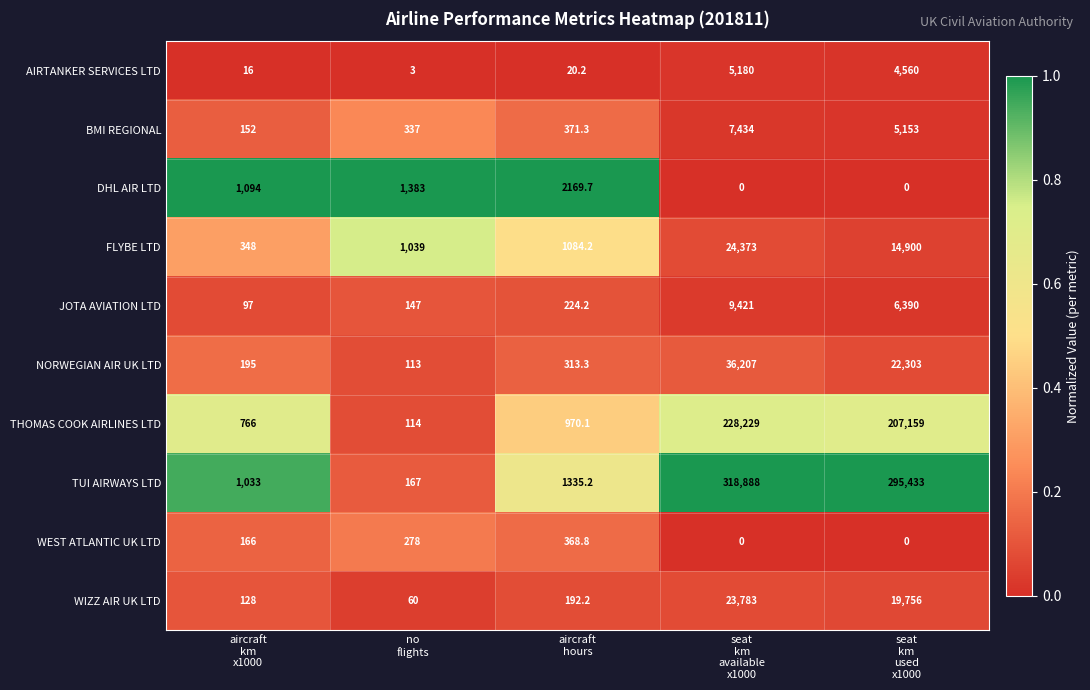

List the series in order of their peak value, highest first.

TUI AIRWAYS LTD, THOMAS COOK AIRLINES LTD, NORWEGIAN AIR UK LTD, FLYBE LTD, WIZZ AIR UK LTD, JOTA AVIATION LTD, BMI REGIONAL, AIRTANKER SERVICES LTD, DHL AIR LTD, WEST ATLANTIC UK LTD